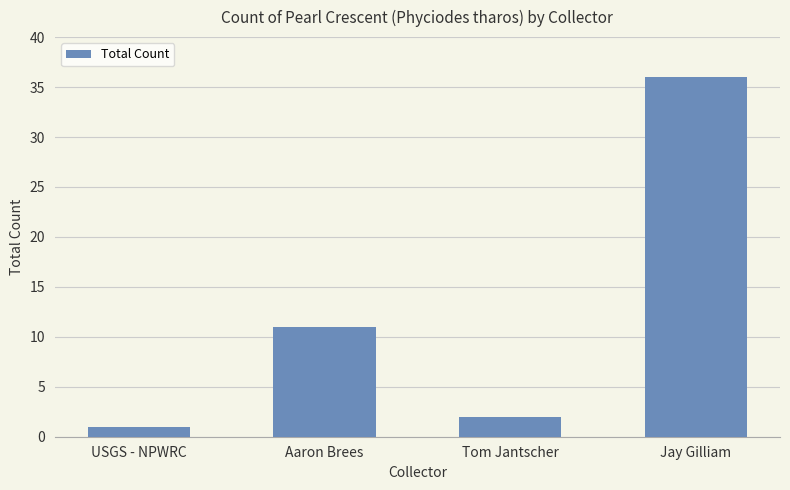

Approximately how many times larger is the value at Jay Gilliam compared to Tom Jantscher?

18.0